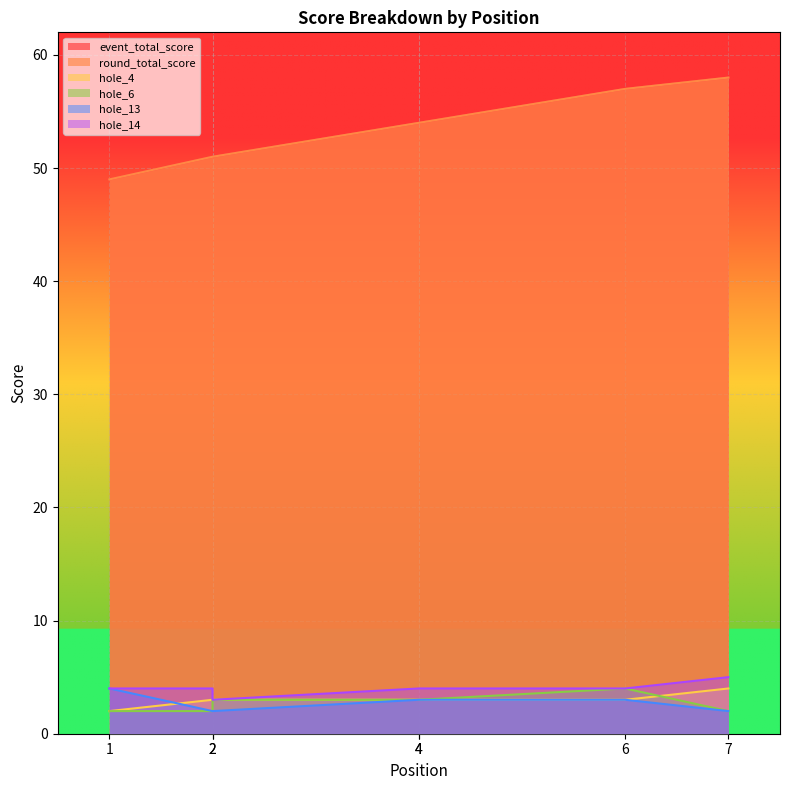

Where is hole_13 nearest to the value 3?

4